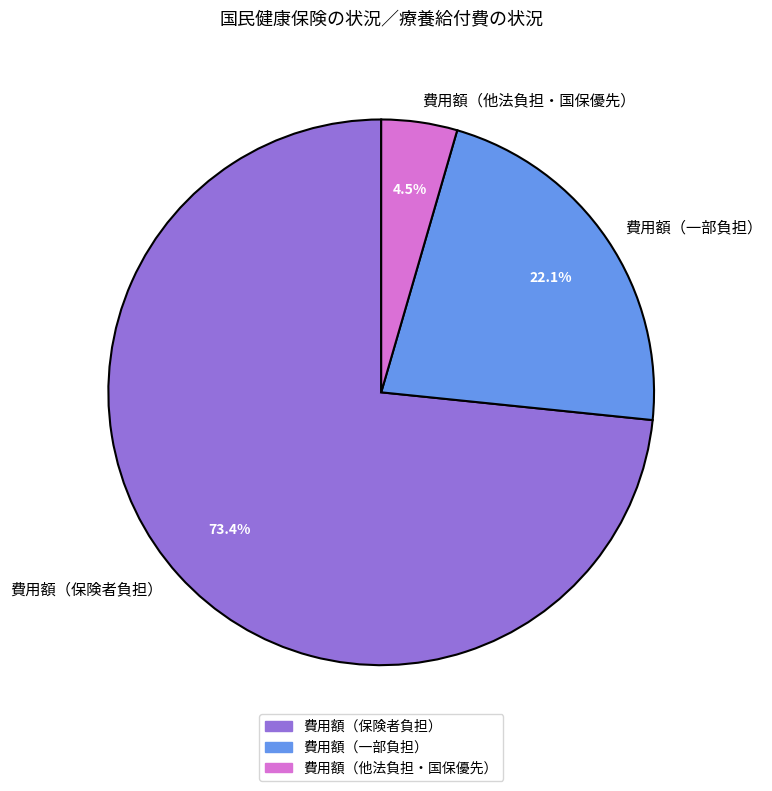

What is the majority slice?

費用額（保険者負担）